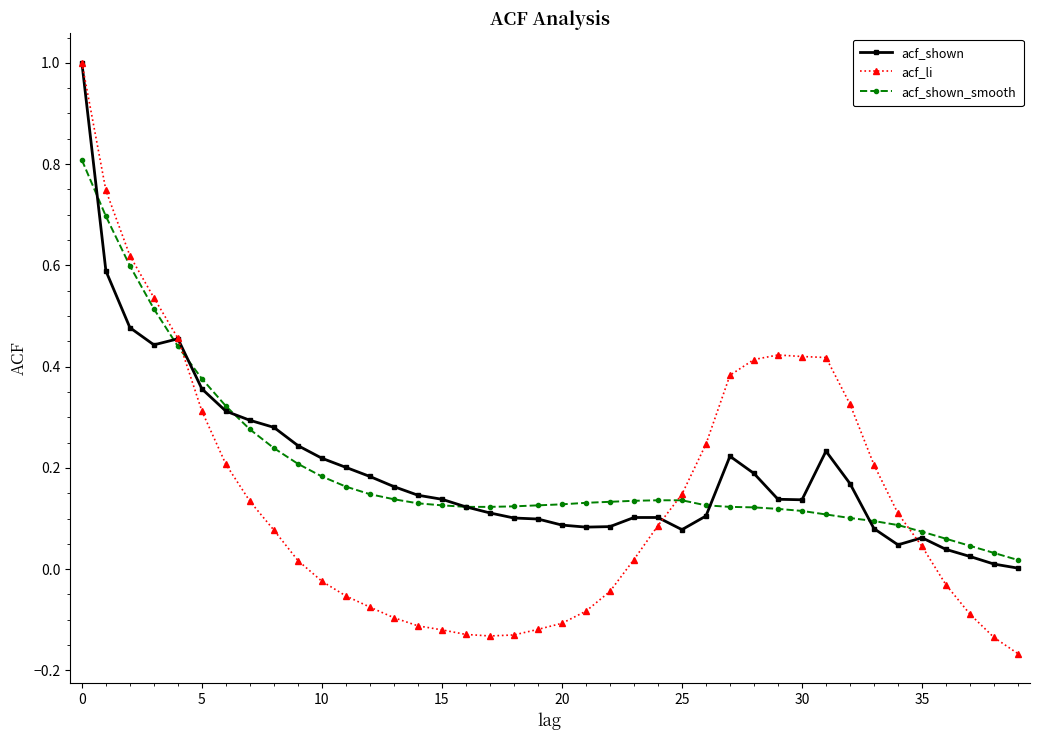

How many lines are shown in the chart?

3